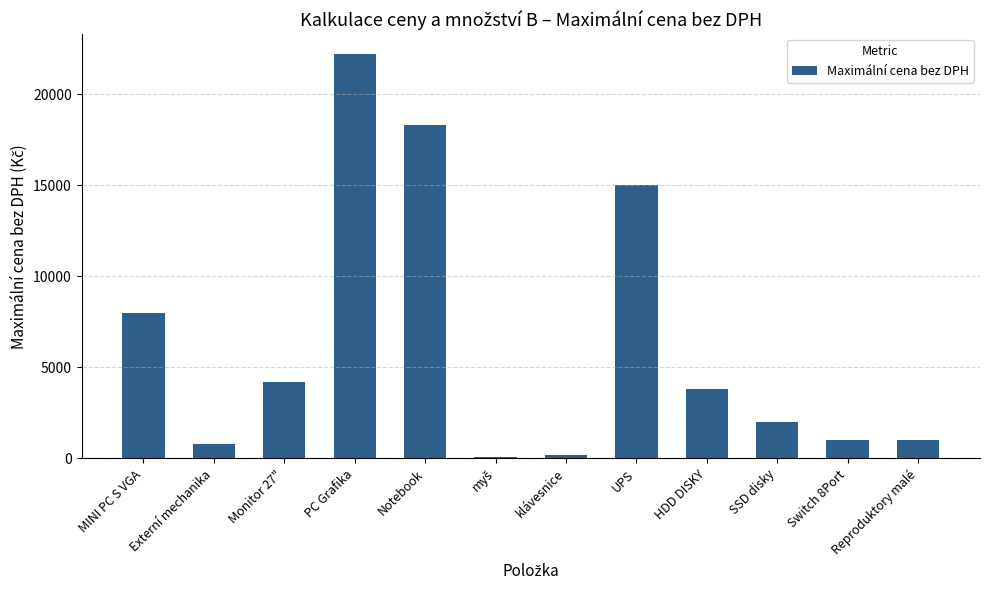

Reading right to left, transcribe all the data shown in this chart.

1000	1000	2000	3800	15000	200	100	18300	22200	4200	800	8000